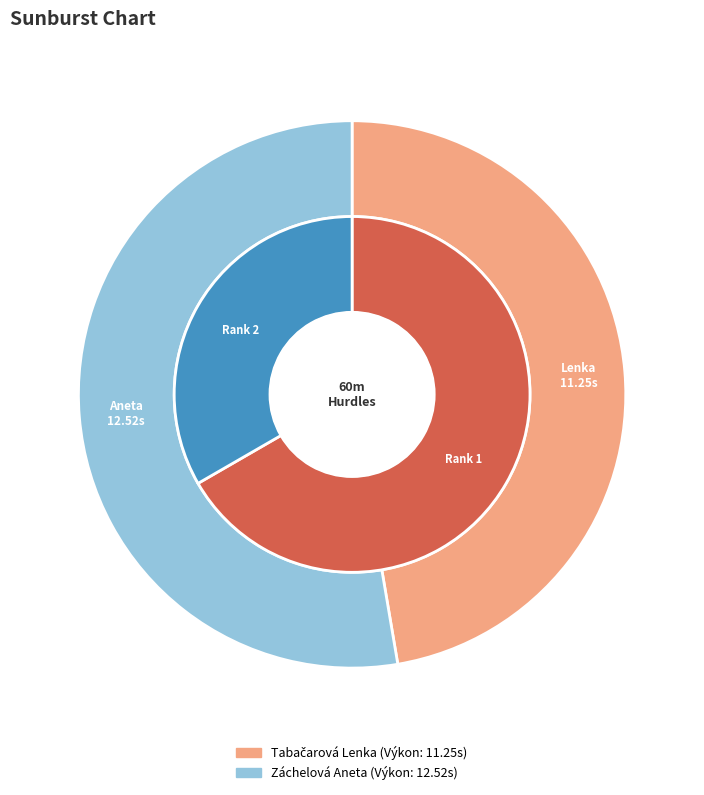

Which slice is the largest?

Záchelová Aneta